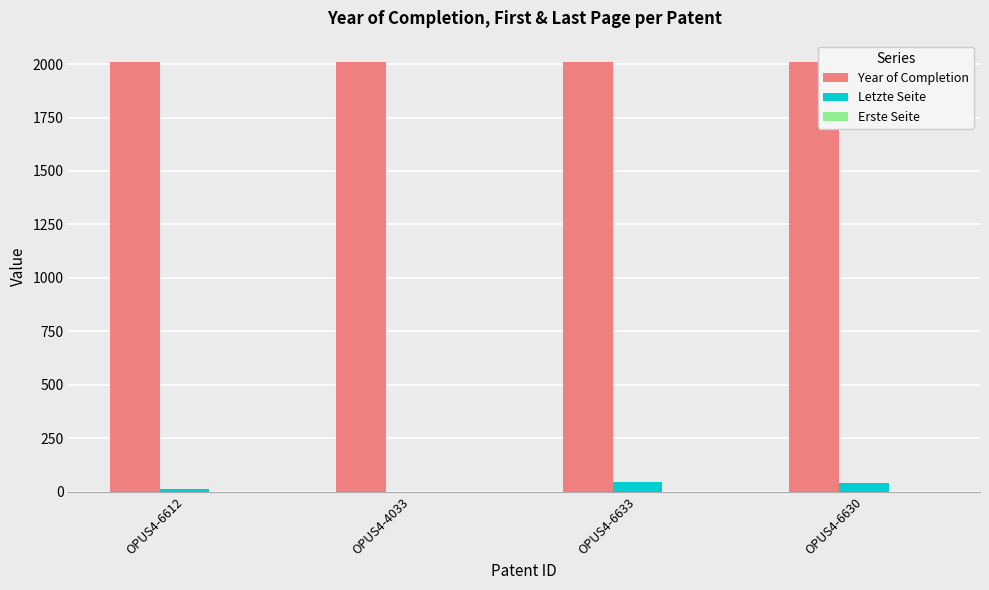

What is the maximum value for Year of Completion?

2009